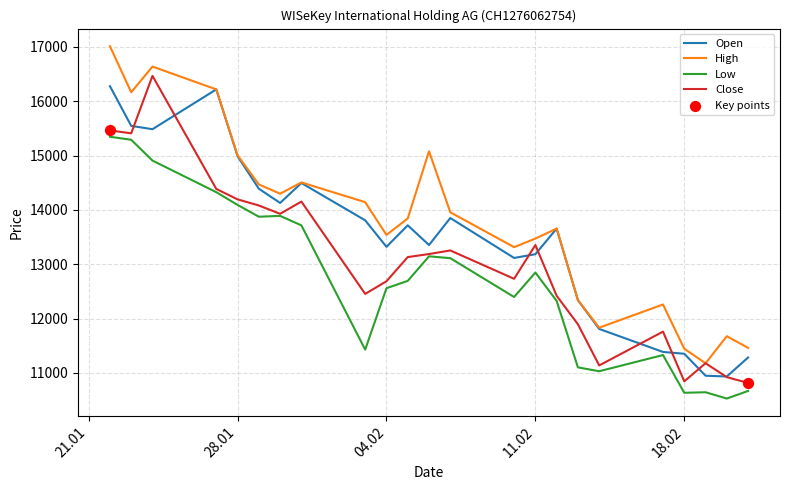

Which series has the largest total across all categories?

High